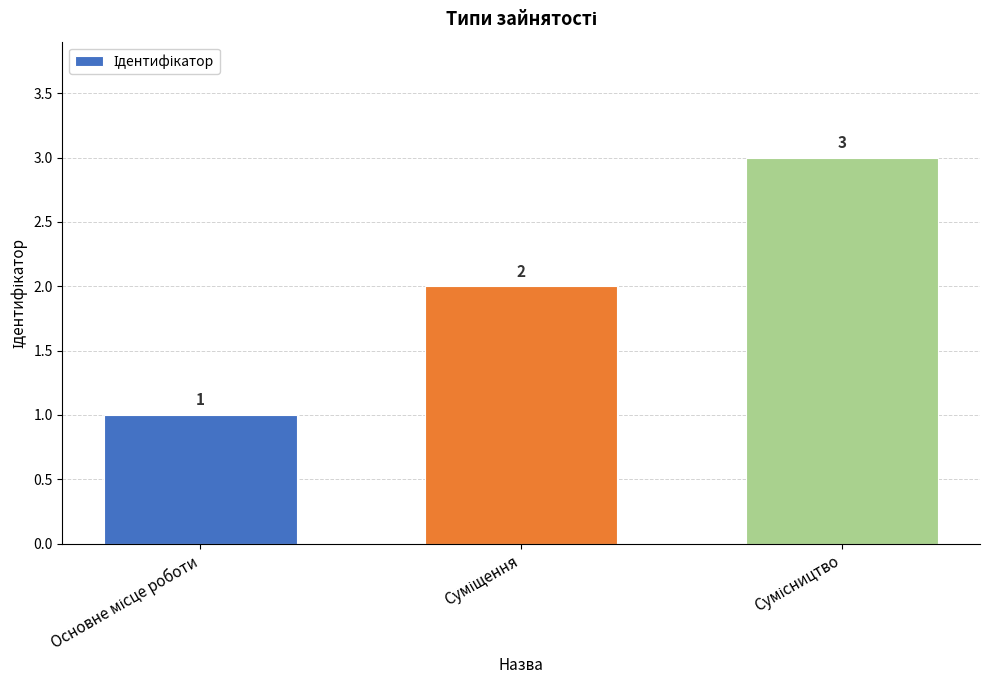

What is the value of the 2nd bar from the left?

2